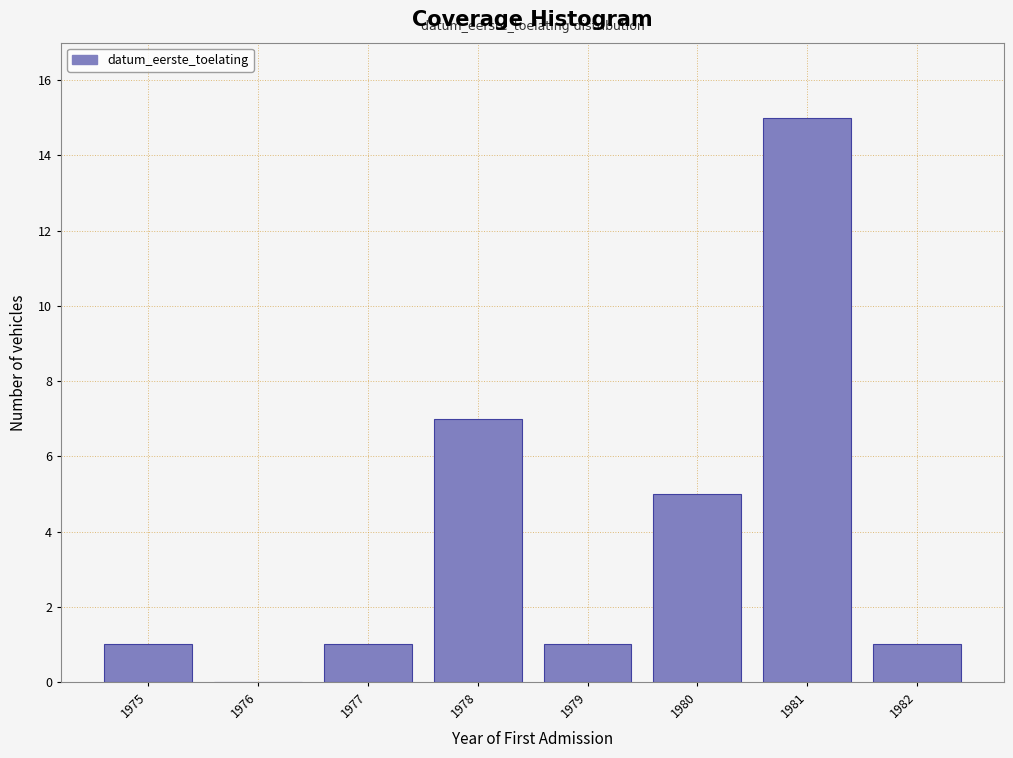

True or false: the data shows 2 at 1975.

False